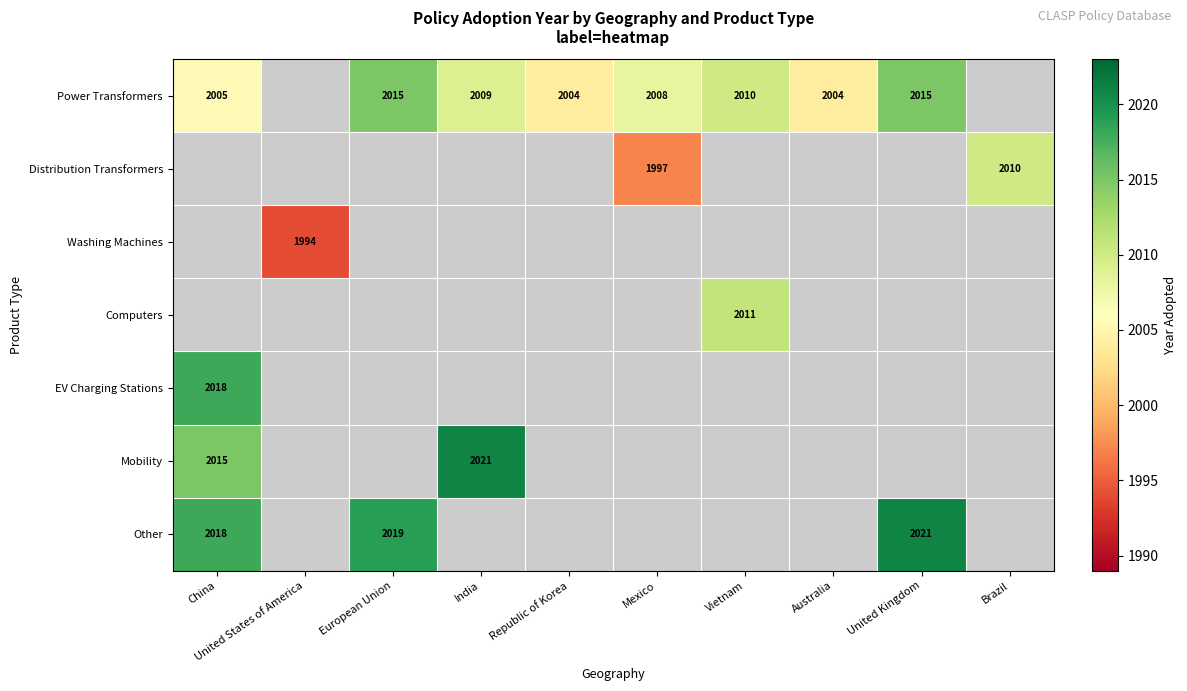

Rank the categories by Power Transformers value from highest to lowest.

United States of America, European Union, United Kingdom, Vietnam, India, Mexico, China, Republic of Korea, Brazil, Australia